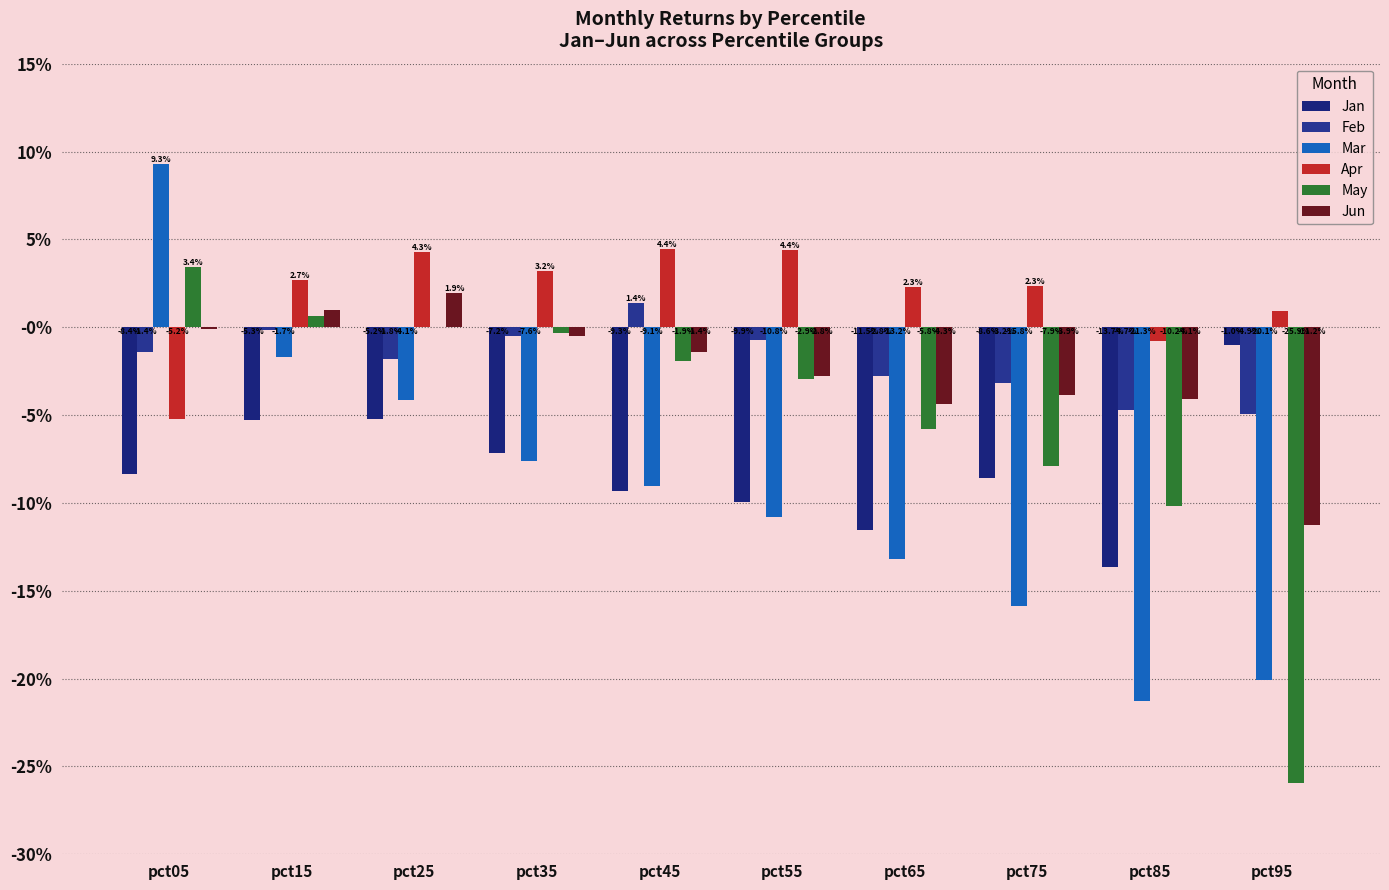

Reading left to right, transcribe all the data shown in this chart.

Jan: pct05=-0.1	pct15=-0.1	pct25=-0.1	pct35=-0.1	pct45=-0.1	pct55=-0.1	pct65=-0.1	pct75=-0.1	pct85=-0.1	pct95=-0.0
Feb: pct05=-0.0	pct15=-0.0	pct25=-0.0	pct35=-0.0	pct45=0.0	pct55=-0.0	pct65=-0.0	pct75=-0.0	pct85=-0.0	pct95=-0.0
Mar: pct05=0.1	pct15=-0.0	pct25=-0.0	pct35=-0.1	pct45=-0.1	pct55=-0.1	pct65=-0.1	pct75=-0.2	pct85=-0.2	pct95=-0.2
Apr: pct05=-0.1	pct15=0.0	pct25=0.0	pct35=0.0	pct45=0.0	pct55=0.0	pct65=0.0	pct75=0.0	pct85=-0.0	pct95=0.0
May: pct05=0.0	pct15=0.0	pct25=0.0	pct35=-0.0	pct45=-0.0	pct55=-0.0	pct65=-0.1	pct75=-0.1	pct85=-0.1	pct95=-0.3
Jun: pct05=-0.0	pct15=0.0	pct25=0.0	pct35=-0.0	pct45=-0.0	pct55=-0.0	pct65=-0.0	pct75=-0.0	pct85=-0.0	pct95=-0.1